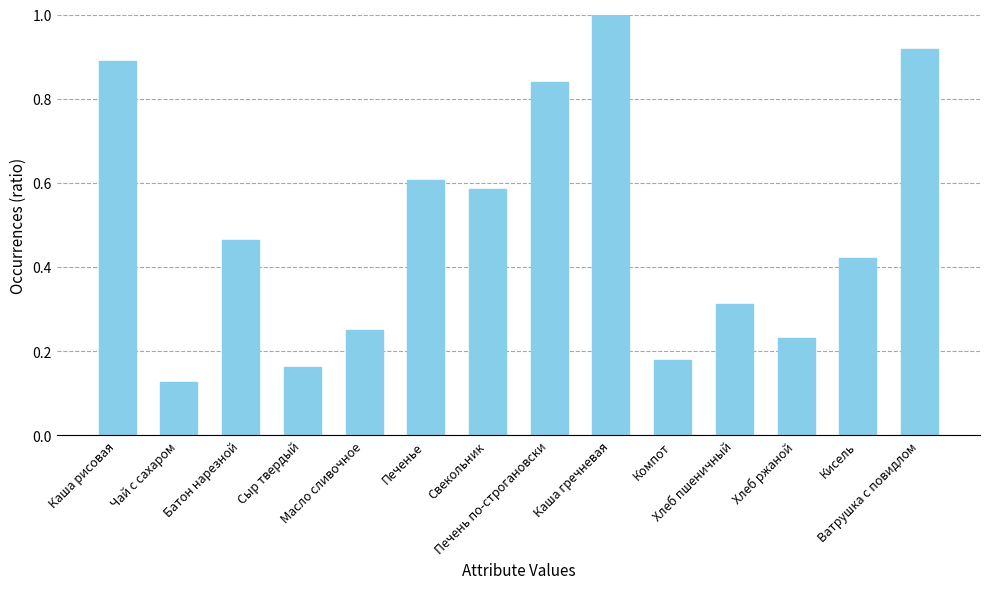

List the labels in order of value, largest first.

Каша гречневая, Ватрушка с повидлом, Каша рисовая, Печень по-строгановски, Печенье, Свекольник, Батон нарезной, Кисель, Хлеб пшеничный, Масло сливочное, Хлеб ржаной, Компот, Сыр твердый, Чай с сахаром